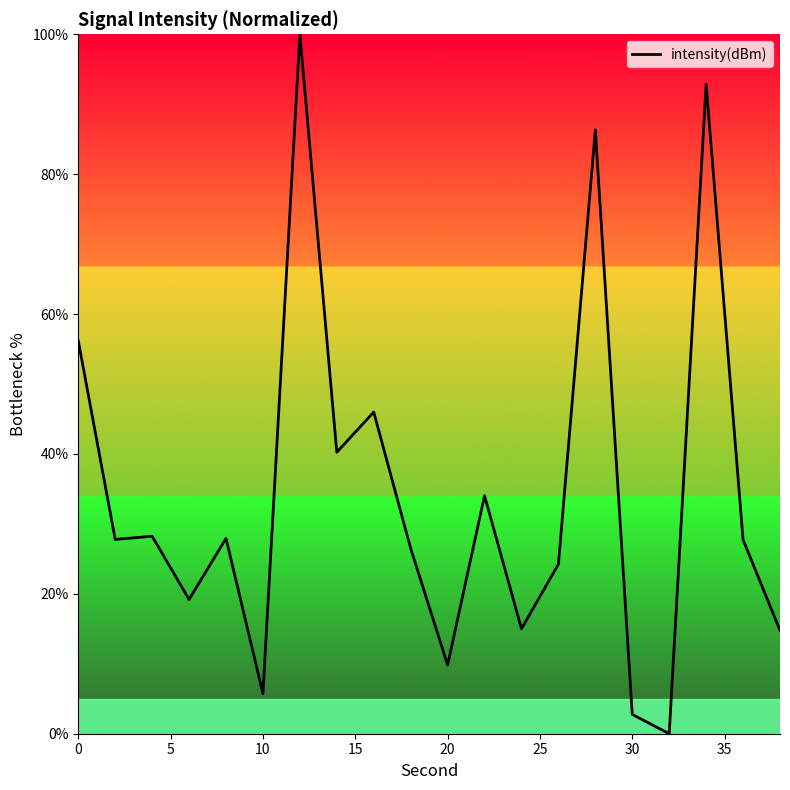

What is the greatest value displayed?

100.0